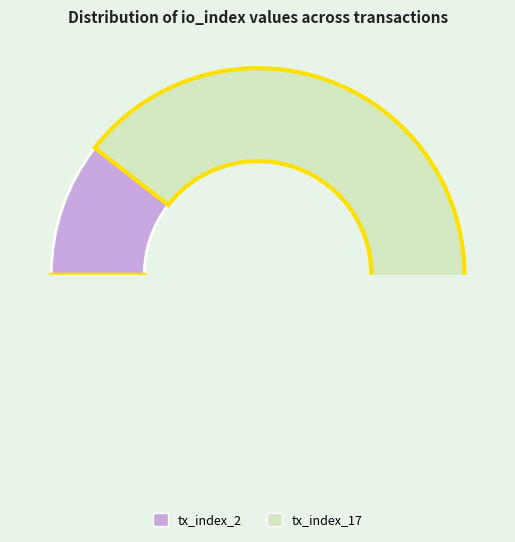

Rank the categories by value from lowest to highest.

tx_index_2, tx_index_17